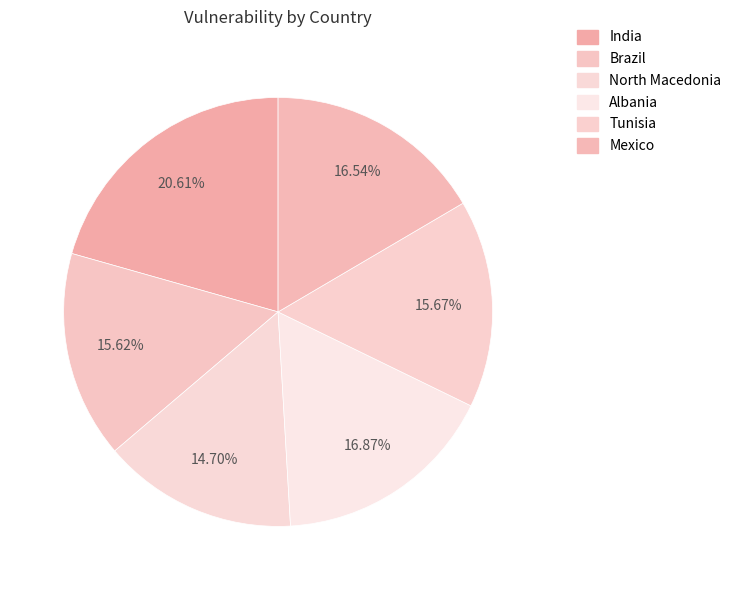

How many slices are in this pie chart?

6